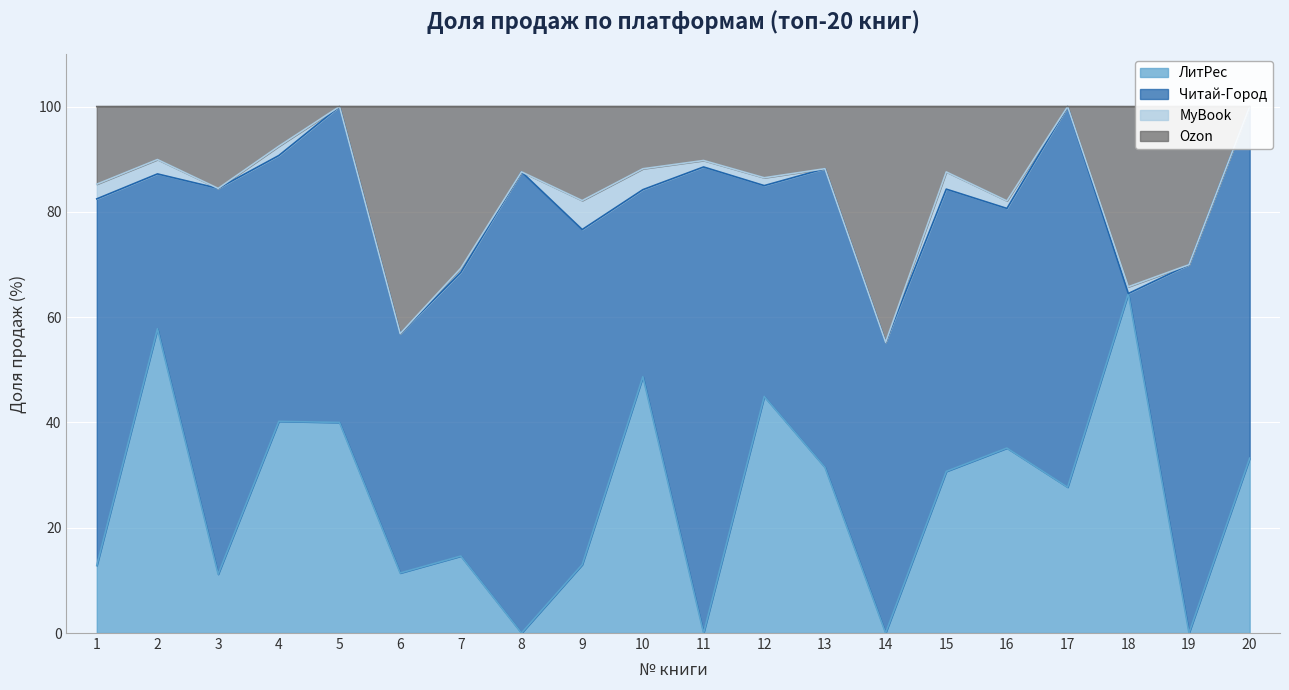

Count the number of categories in the chart.

20